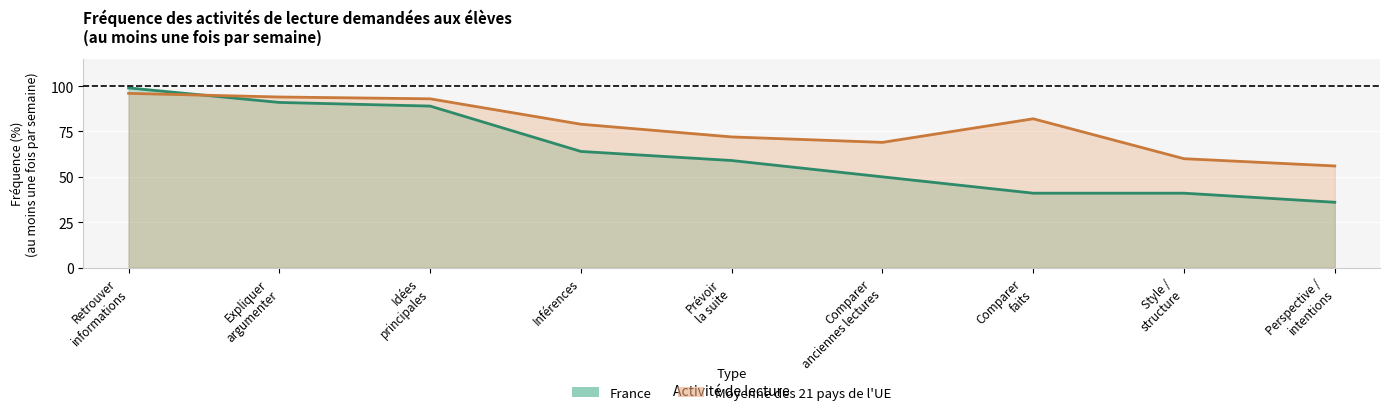

At which label does Moyenne UE 21 first exceed 79?

Retrouver informations